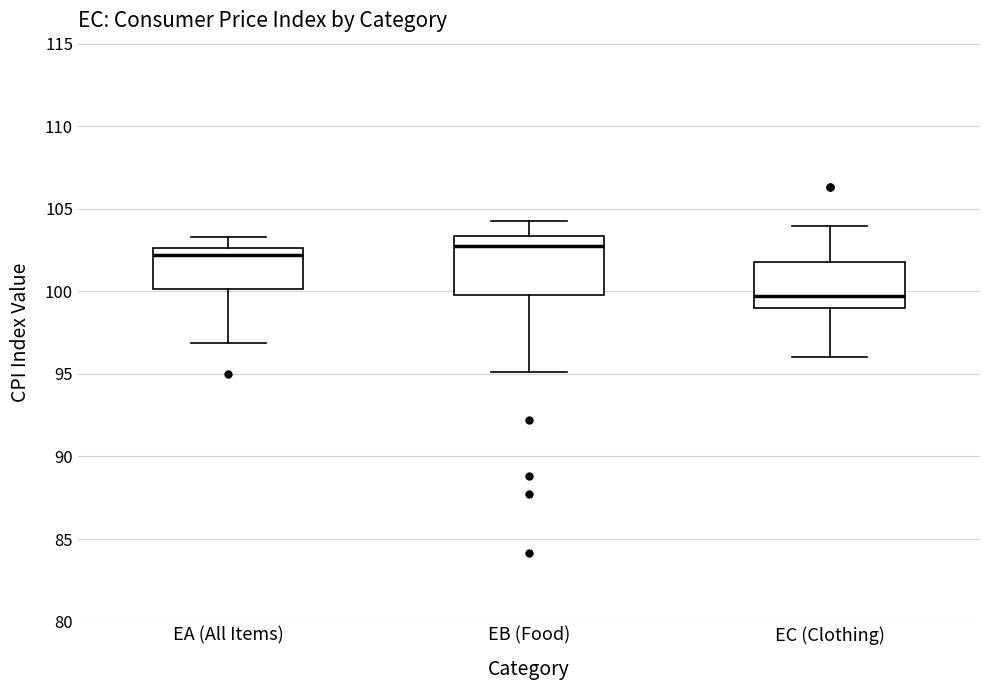

Which box's median line is the highest?

EB (Food)